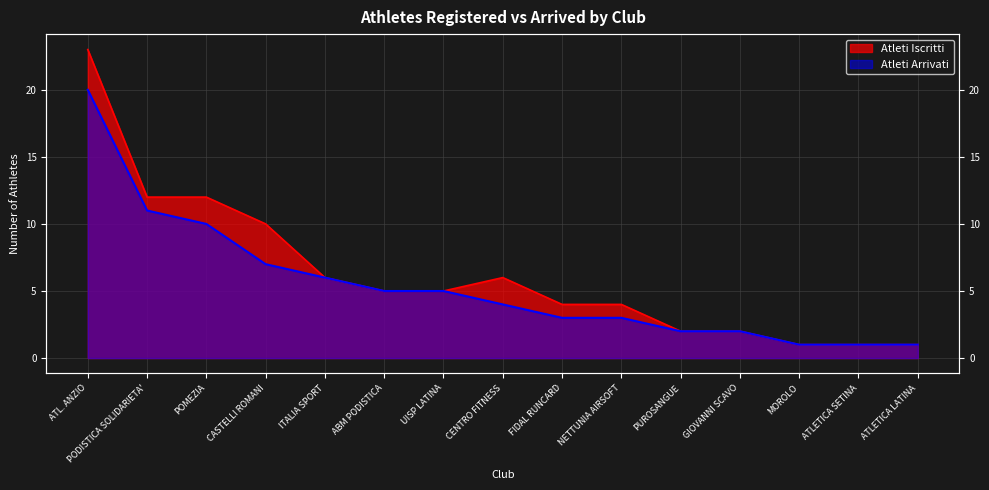

Rank the series by their average value, from highest to lowest.

Atleti Iscritti, Atleti Arrivati